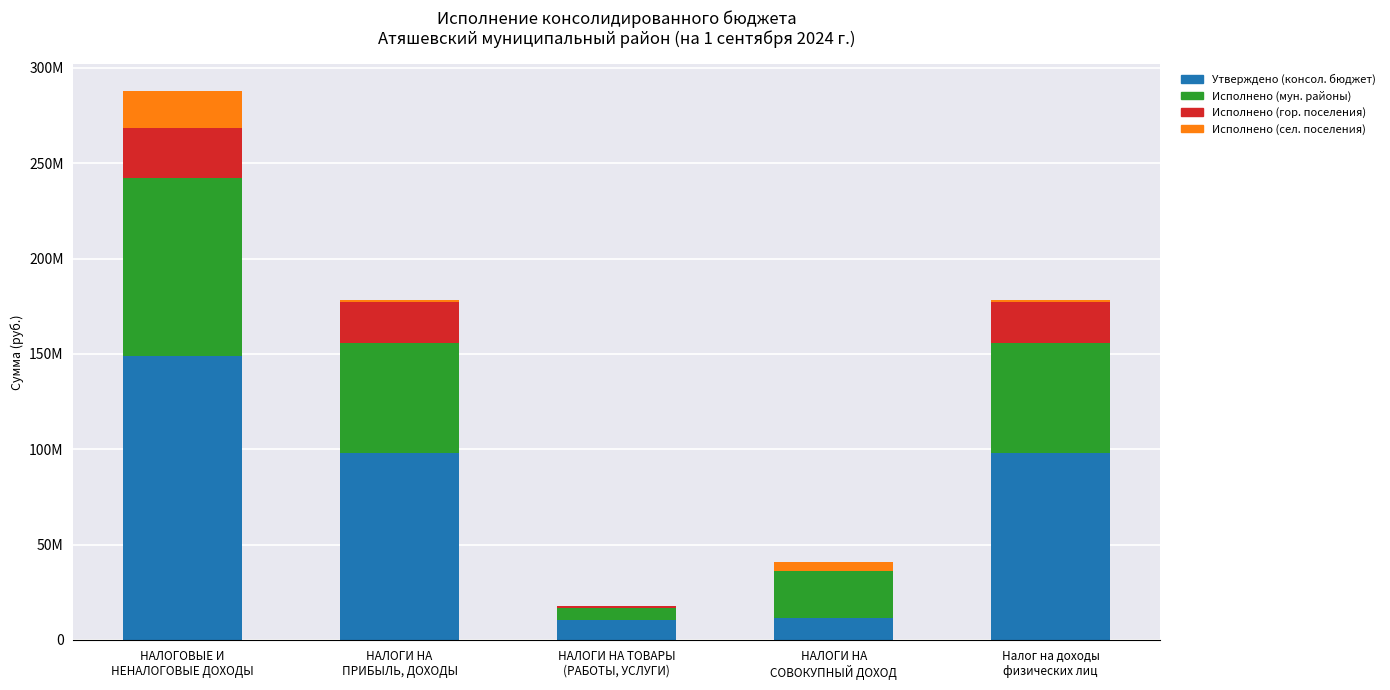

Where is Исполнено (мун. районы) nearest to the value 49590177?

НАЛОГИ НА
ПРИБЫЛЬ, ДОХОДЫ